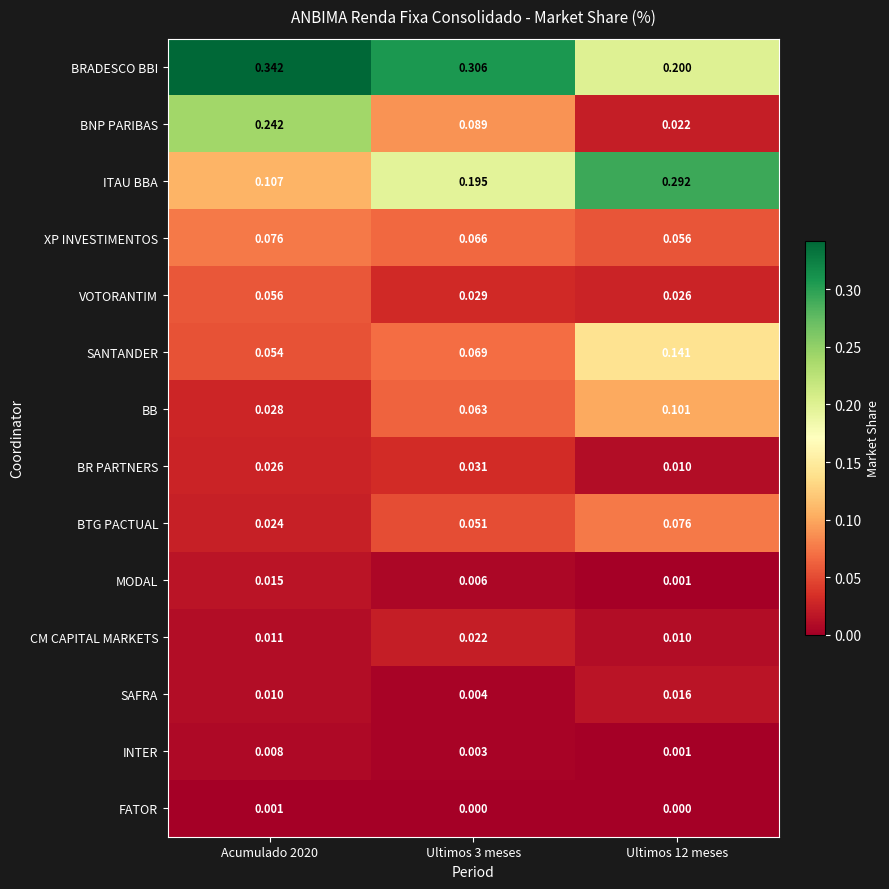

Which series has the largest total across all categories?

BRADESCO BBI